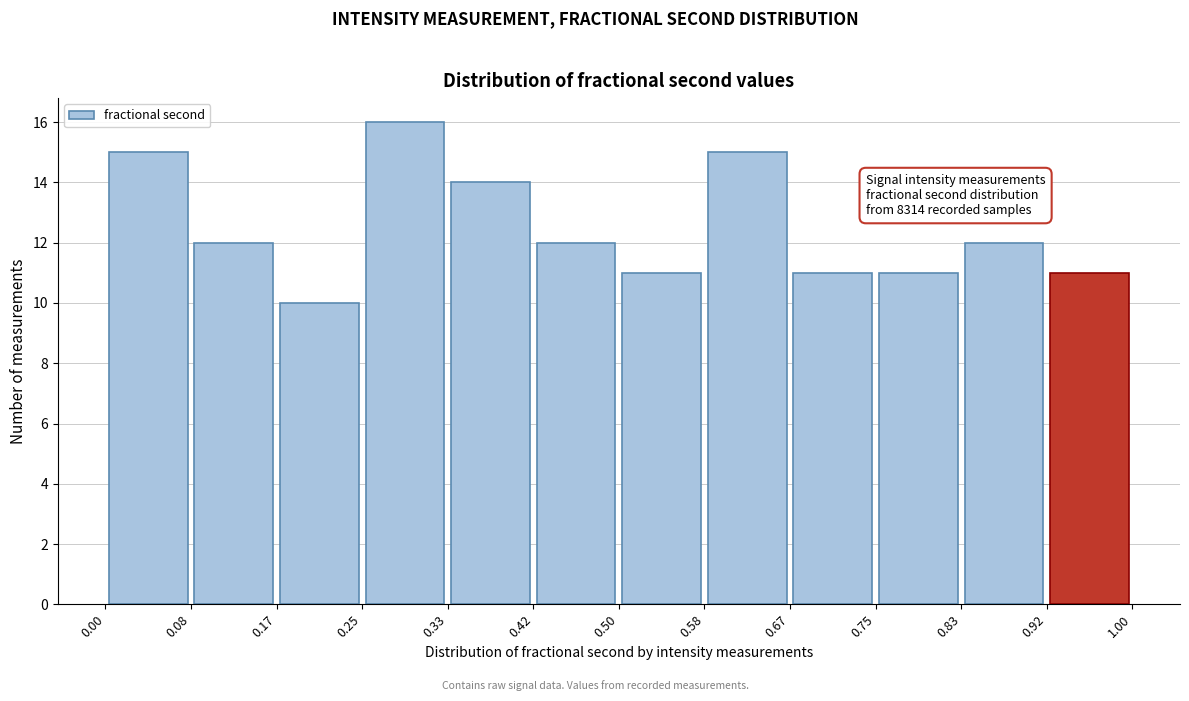

Over which range of the x-axis is the bar tallest?

0.25 to 0.33